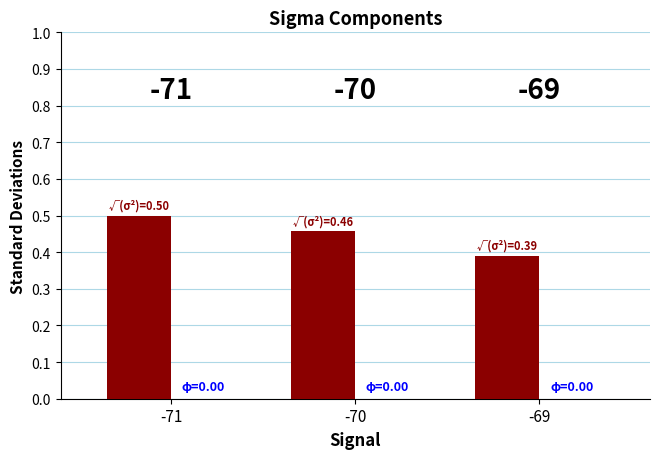

What is the difference between the maximum and minimum values?

0.1